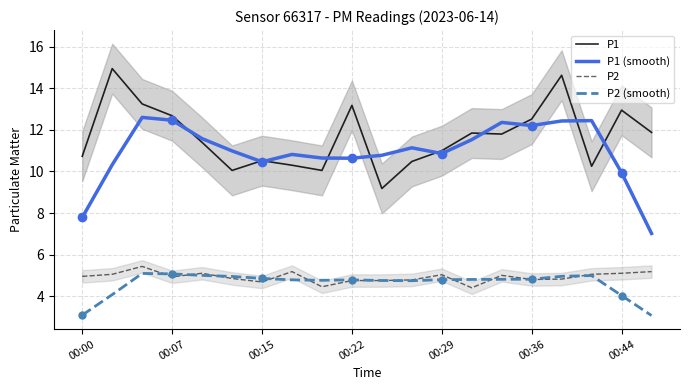

What is the greatest value displayed?

14.9